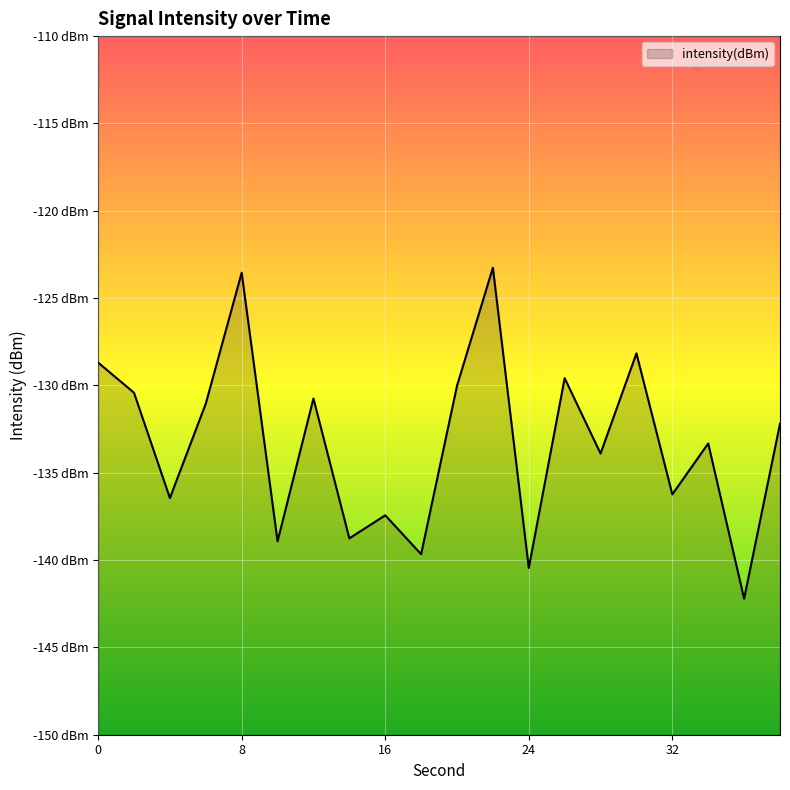

The chart shows a value of -96.8 at 18. True or false?

False